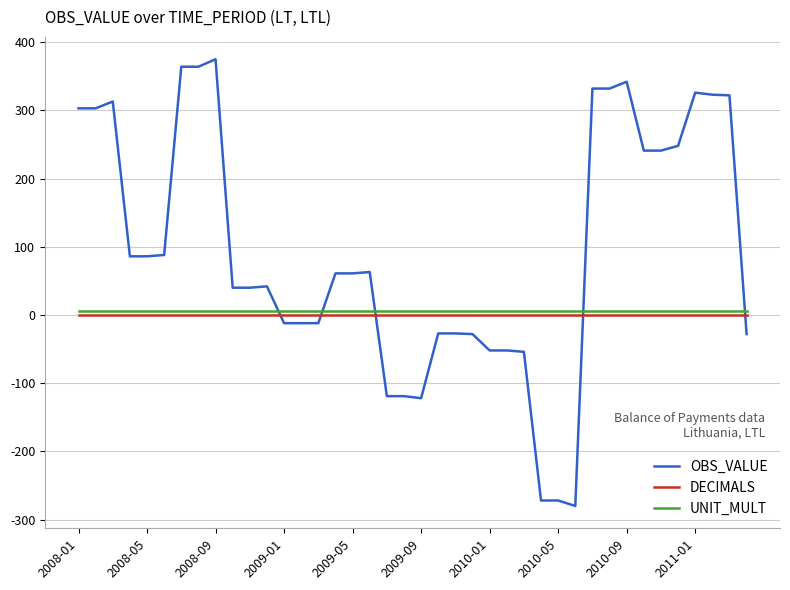

Which series has the widest spread of values?

OBS_VALUE